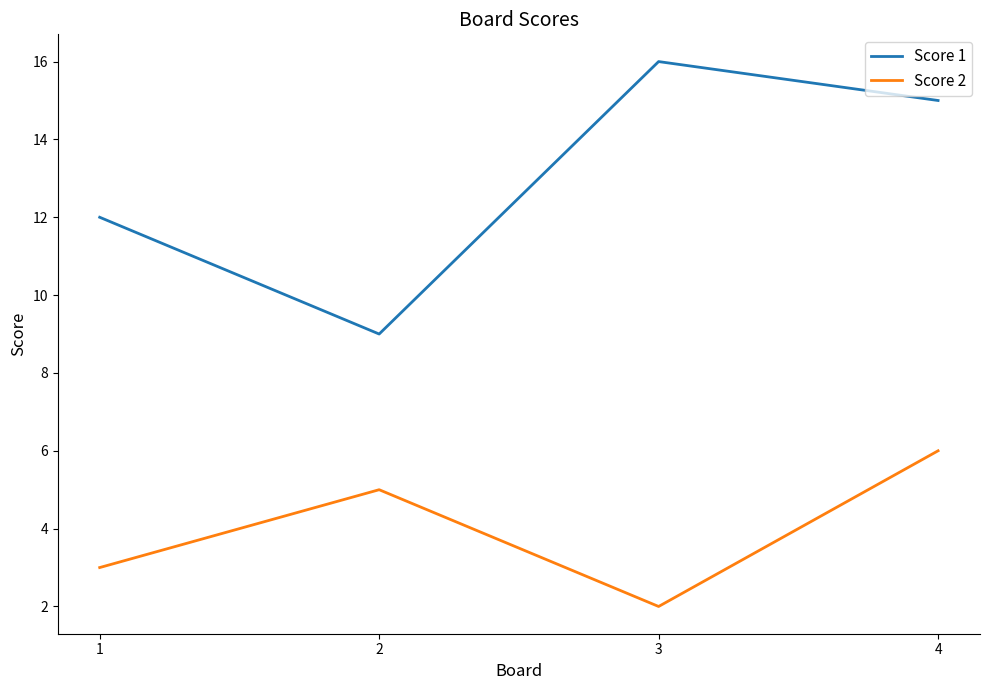

At which label does Score 1 reach its peak?

3